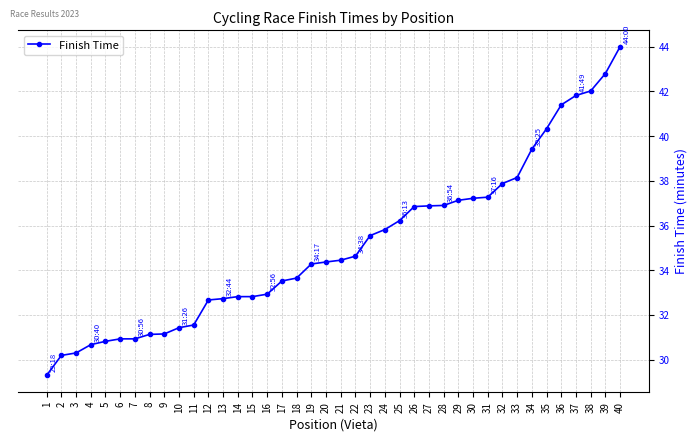

What is the sum of all values?

1404.9